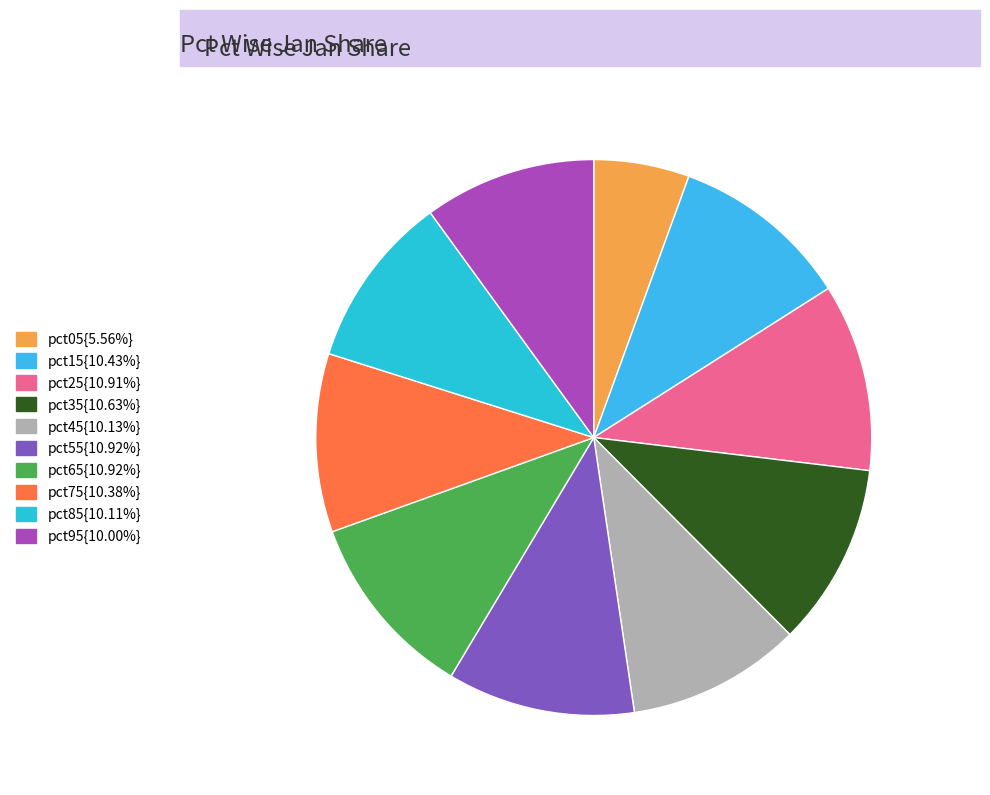

Does any single category account for the majority?

No